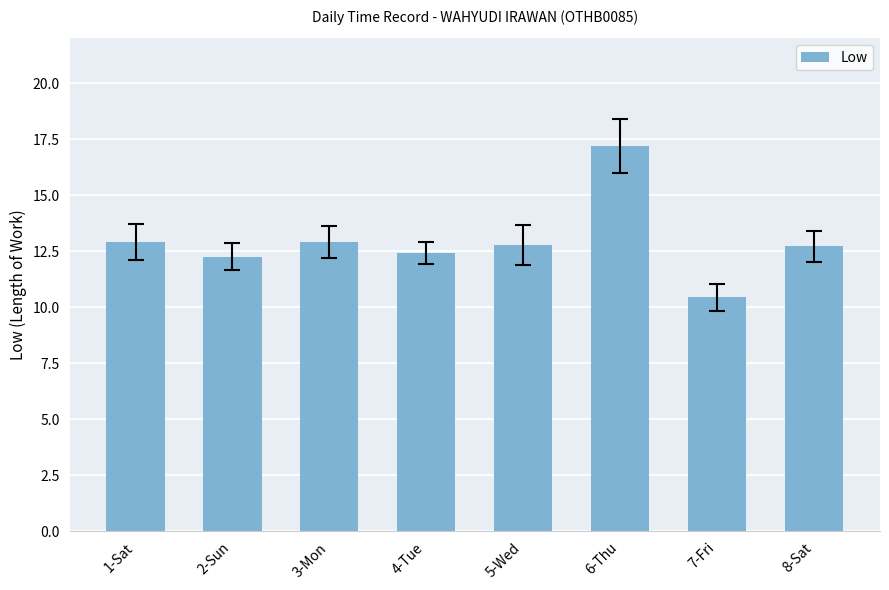

What is the label of the 7th bar from the right?

2-Sun